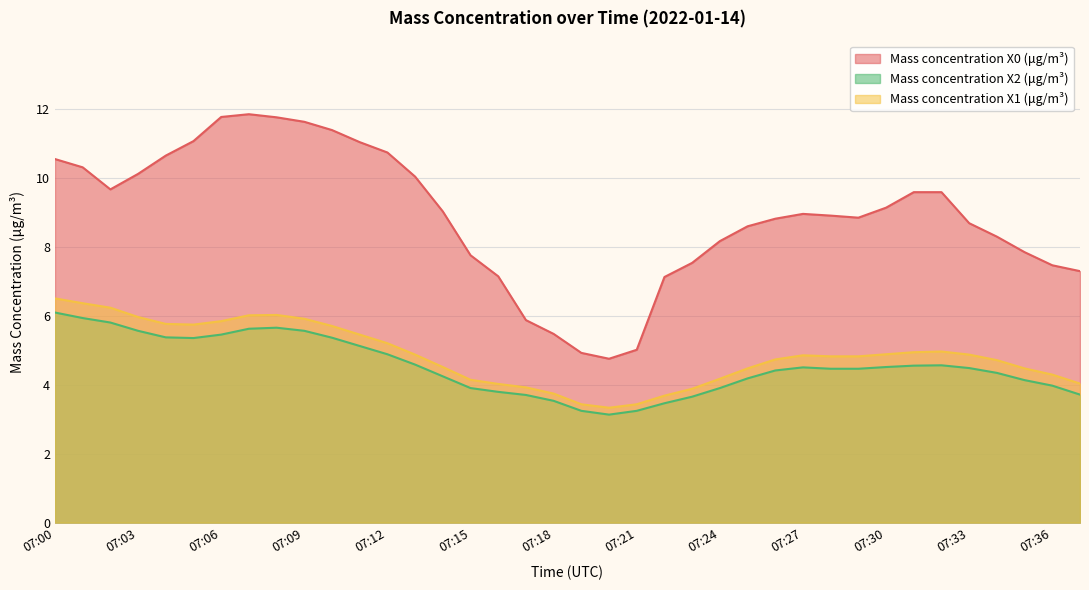

What is the highest value of the Mass concentration X0 (μg/m³) series?

11.8